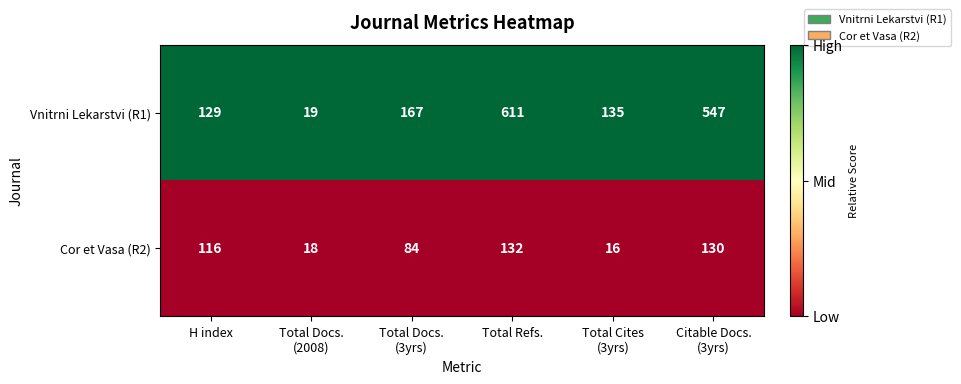

Which series has the largest total across all categories?

Vnitrni Lekarstvi (R1)